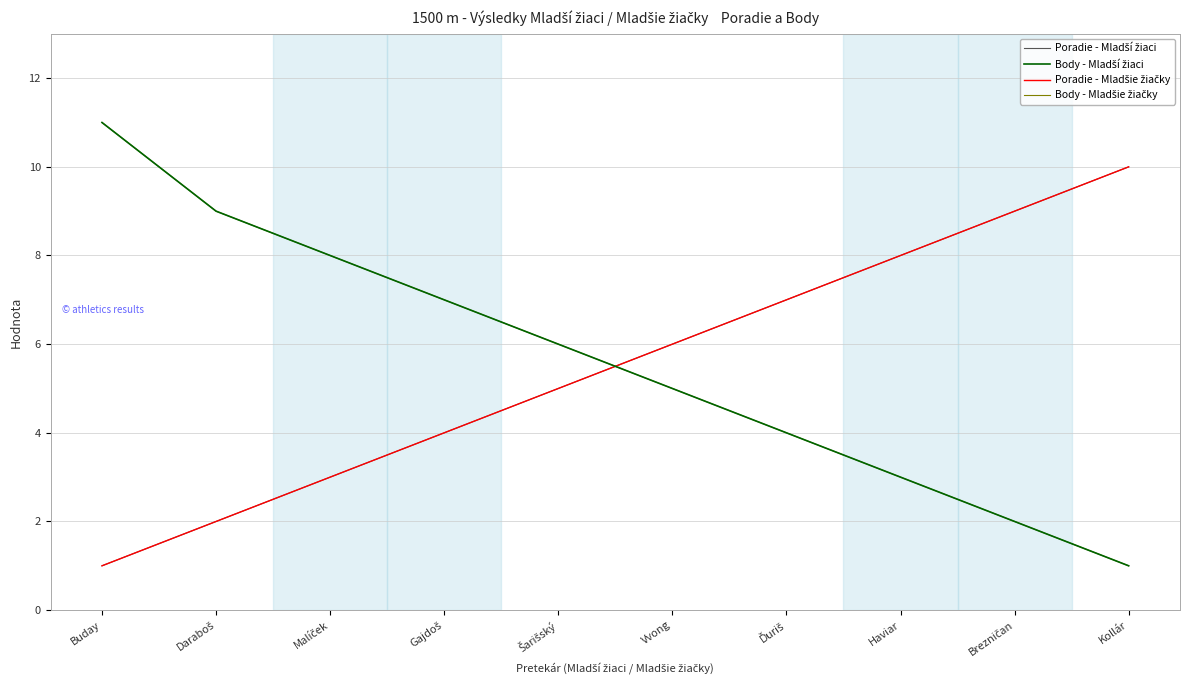

What is the sum of all Poradie - Mladšie žiačky values?

55